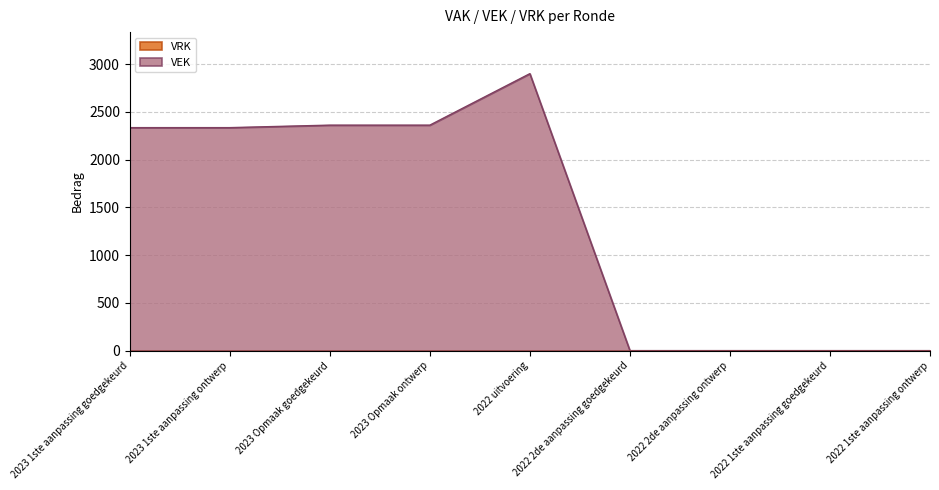

Which label corresponds to the largest value in the chart?

2022 uitvoering